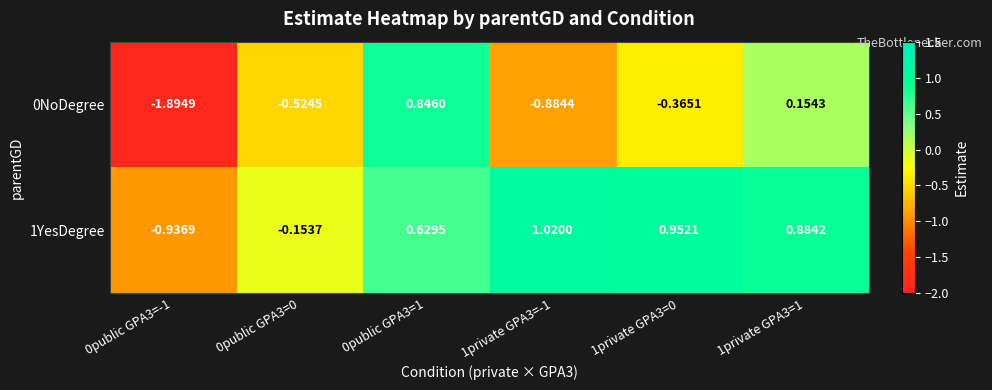

Is the value of 0NoDegree at 0public GPA3=1 greater than the value of 1YesDegree at 1private GPA3=0?

No